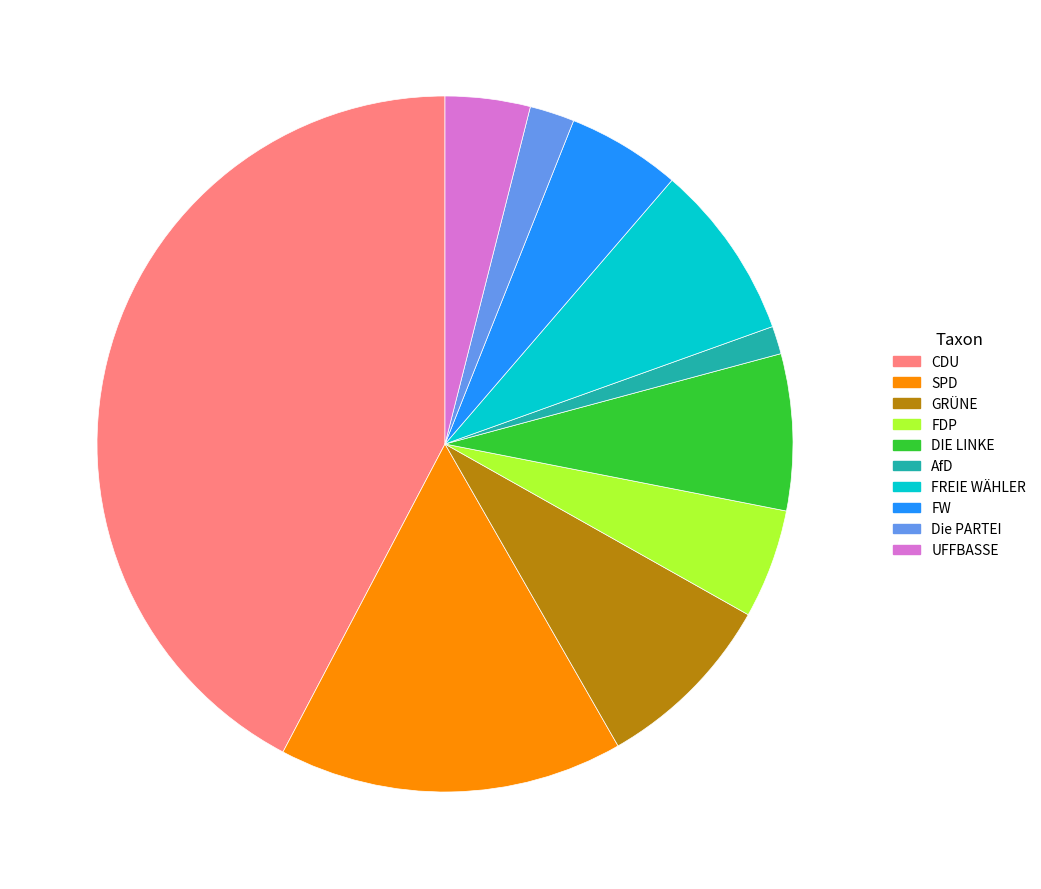

Is the sum of AfD and SPD greater than half?

No